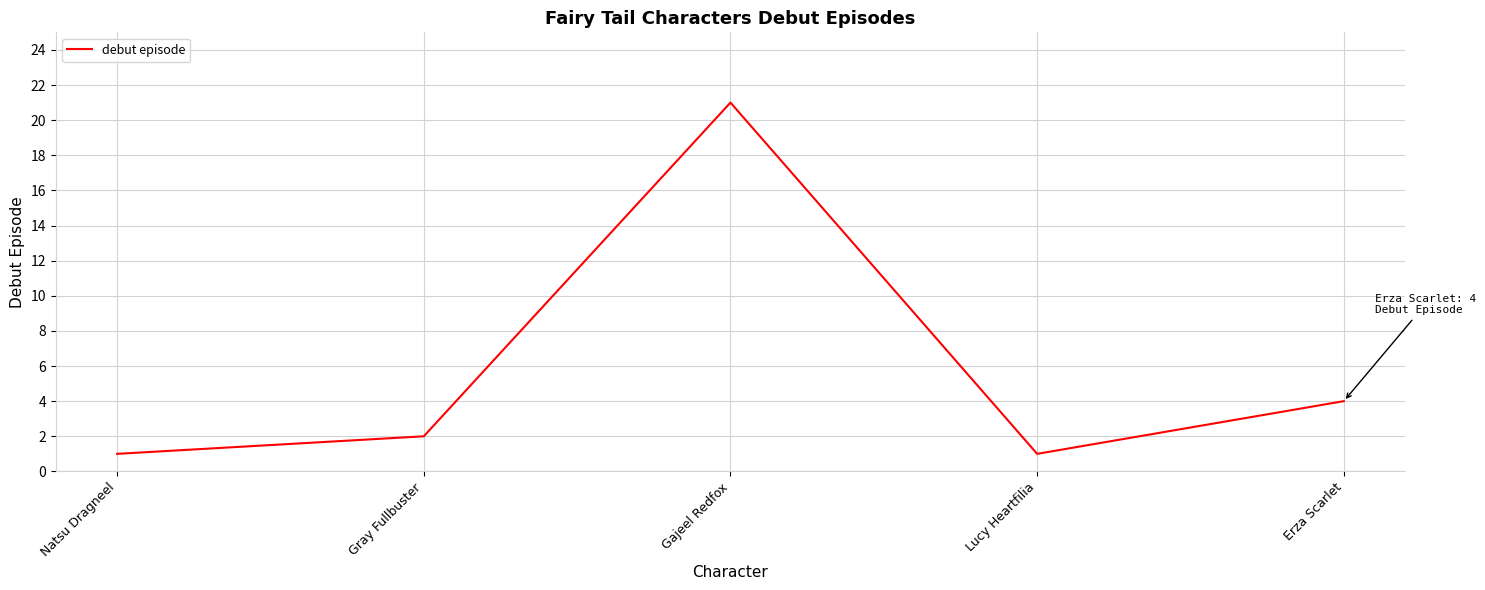

True or false: the data shows 4 at Erza Scarlet.

True